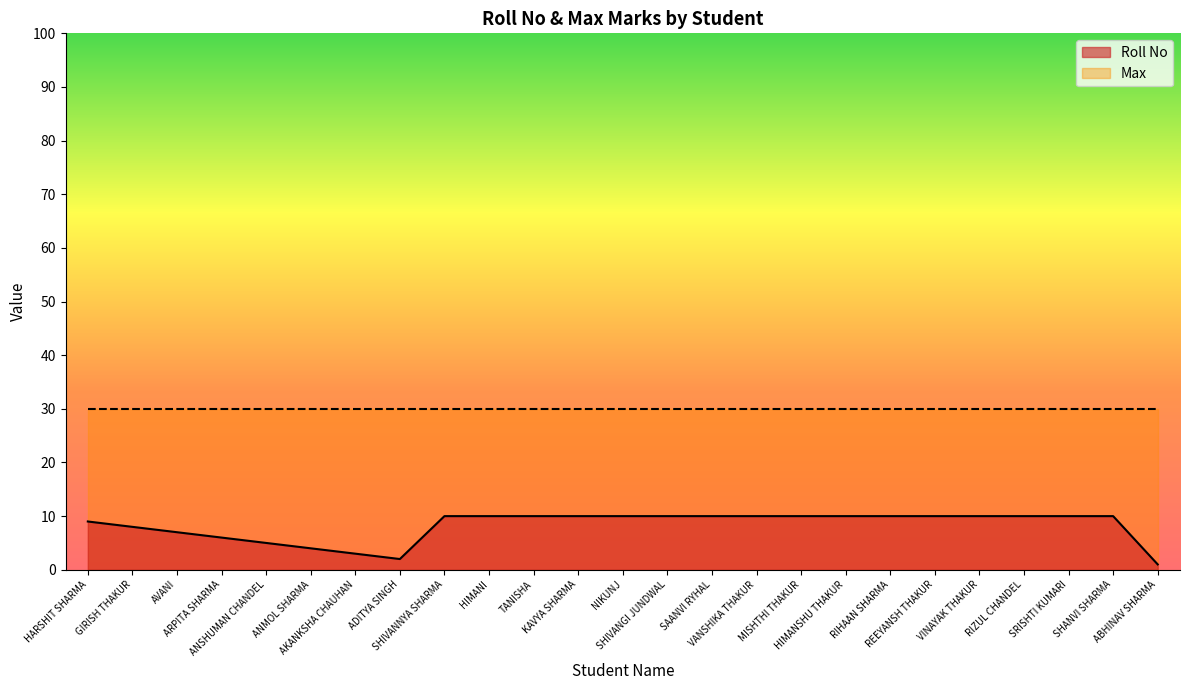

Reading left to right, what are all the values shown in this chart?

HARSHIT SHARMA=9	GIRISH THAKUR=8	AVANI=7	ARPITA SHARMA=6	ANSHUMAN CHANDEL=5	ANMOL SHARMA=4	AKANKSHA CHAUHAN=3	ADITYA SINGH=2	SHIVANNYA SHARMA=10	HIMANI=10	TANISHA=10	KAVYA SHARMA=10	NIKUNJ=10	SHIVANGI JUNDWAL=10	SAANVI RYHAL=10	VANSHIKA THAKUR=10	MISHTHI THAKUR=10	HIMANSHU THAKUR=10	RIHAAN SHARMA=10	REEYANSH THAKUR=10	VINAYAK THAKUR=10	RIZUL CHANDEL=10	SRISHTI KUMARI=10	SHANVI SHARMA=10	ABHINAV SHARMA=1